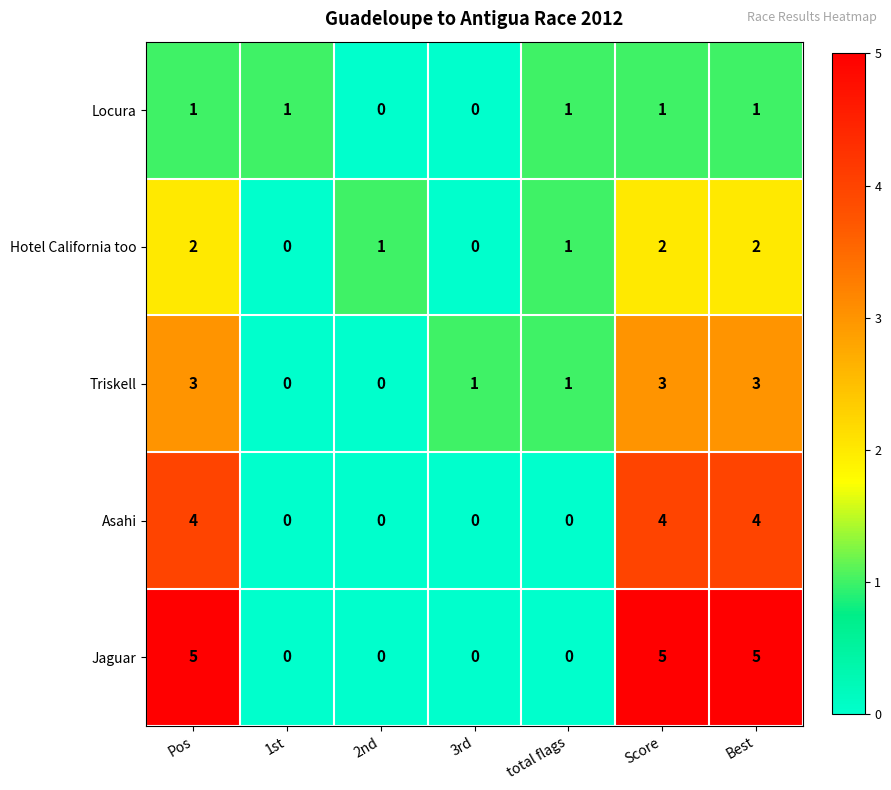

Rank the series at Pos from lowest to highest value.

Locura, Hotel California too, Triskell, Asahi, Jaguar